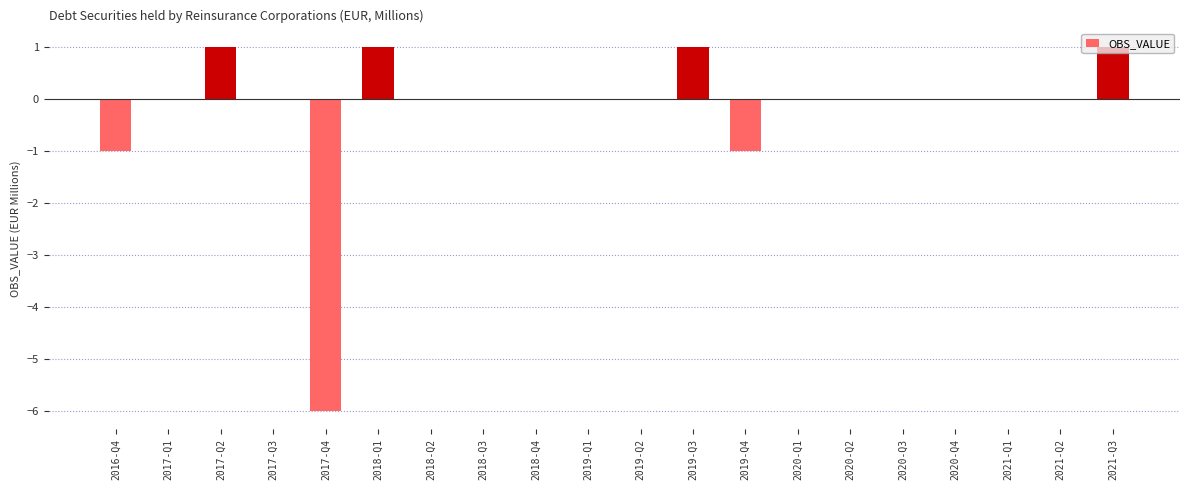

True or false: the data shows 1 at 2018-Q1.

True